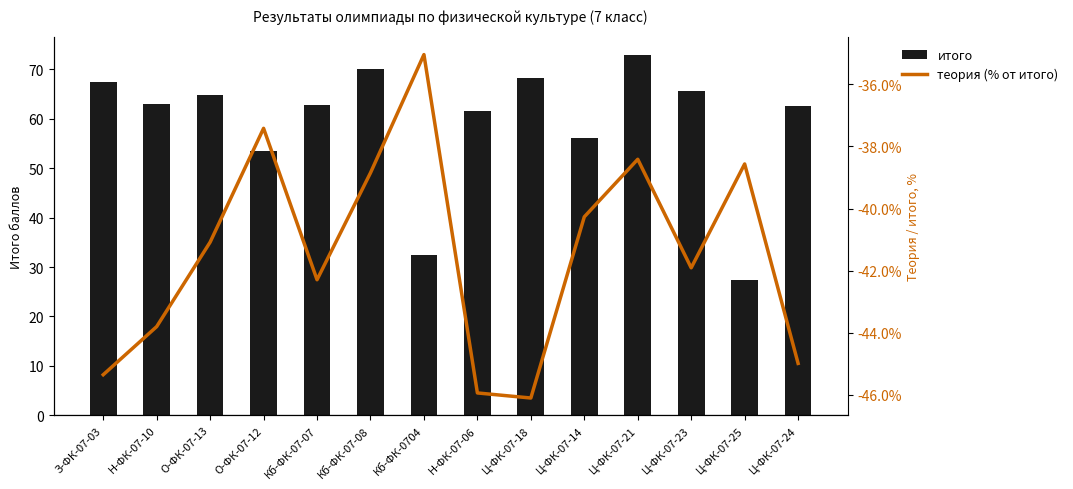

Between Ц-ФК-07-18 and Ц-ФК-07-14, which is larger?

Ц-ФК-07-18